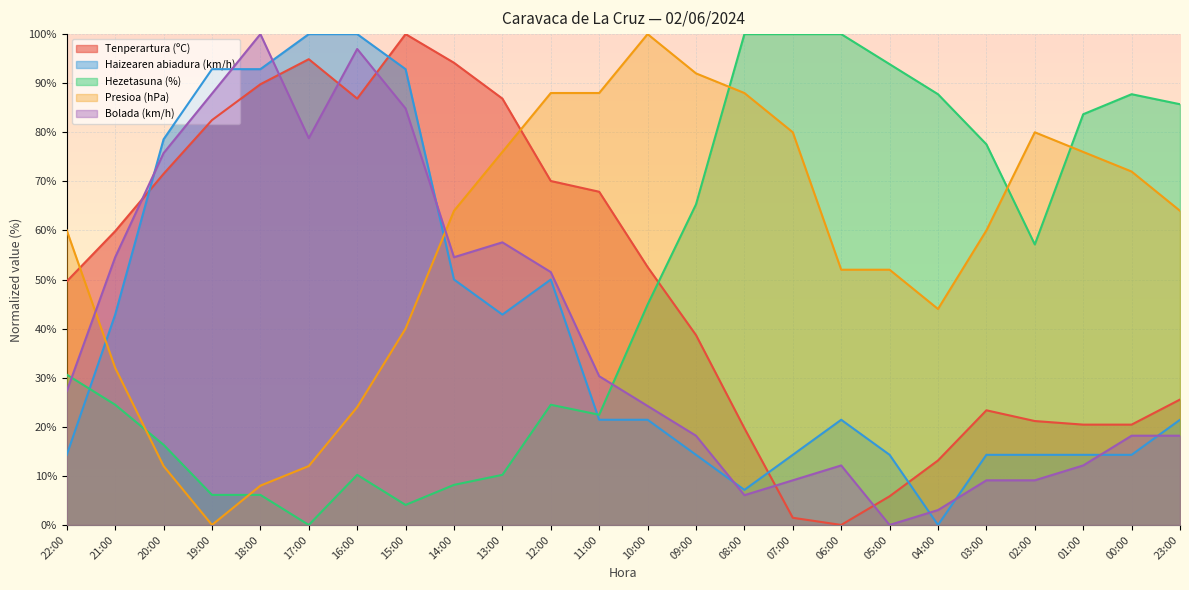

Between which two adjacent categories do Tenperartura (ºC) and Bolada (km/h) first intersect?

21:00 and 20:00